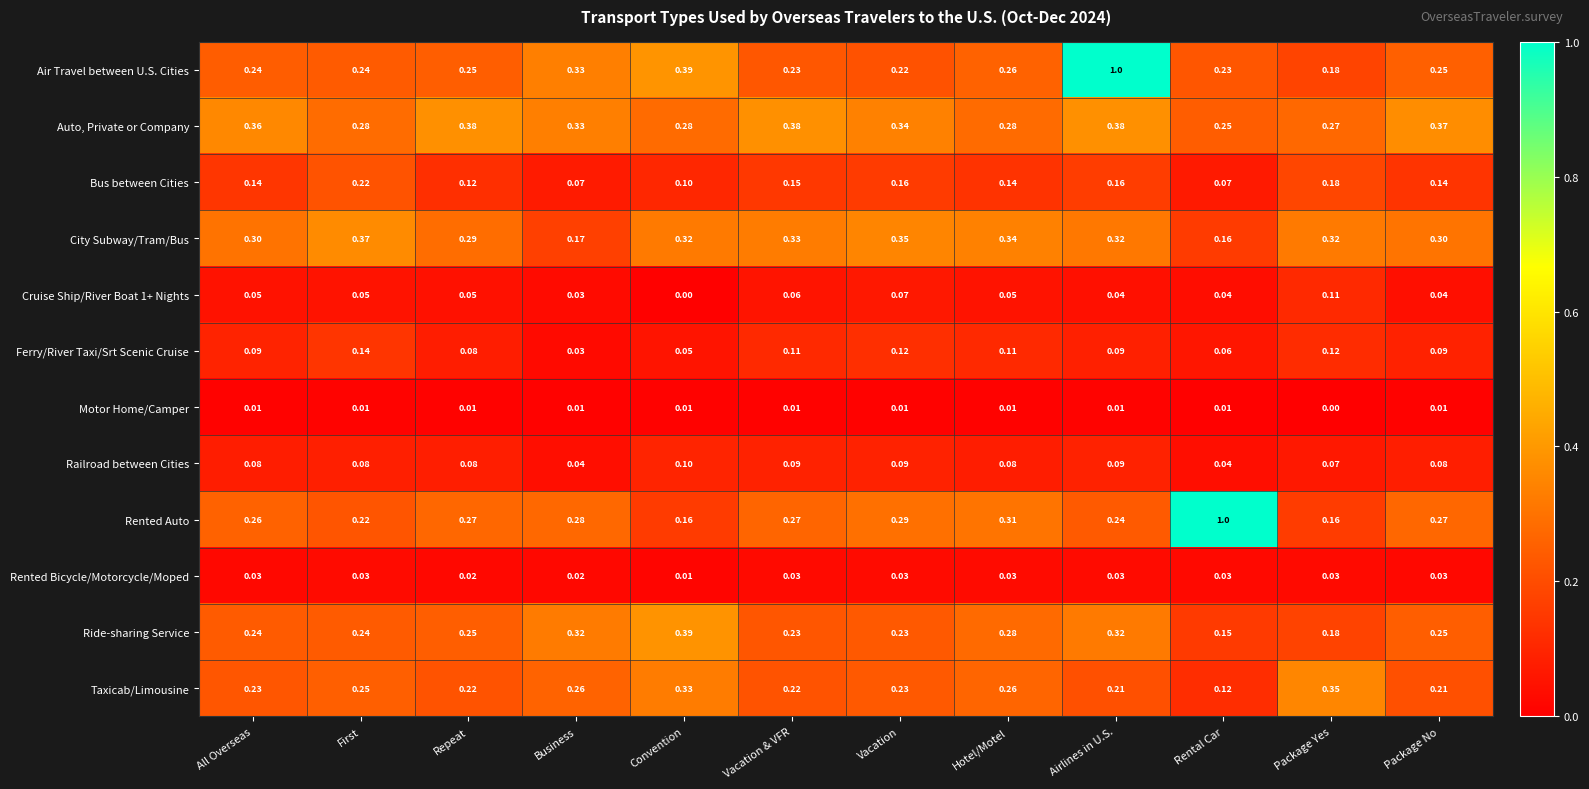

Which series has the largest total across all categories?

Auto, Private or Company